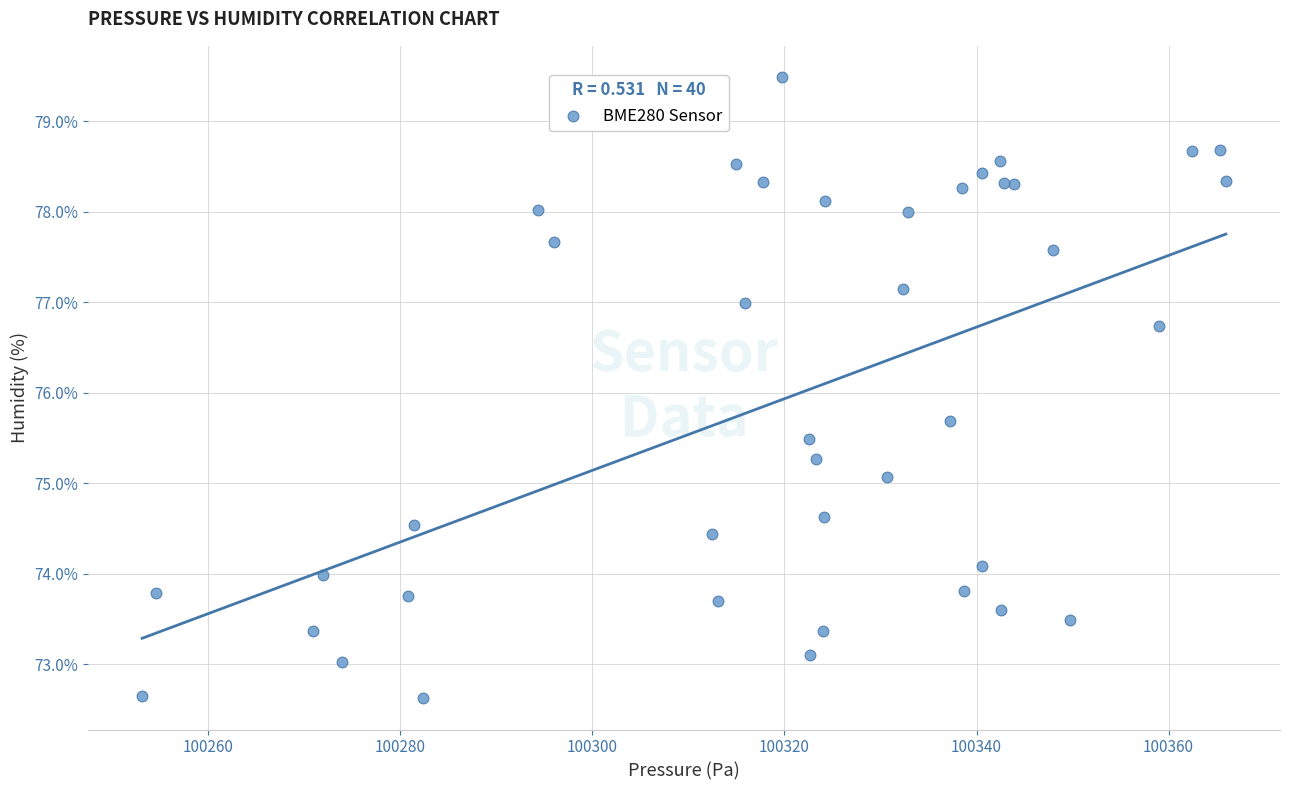

What Y value in the scatter plot is closest to 76?

75.7